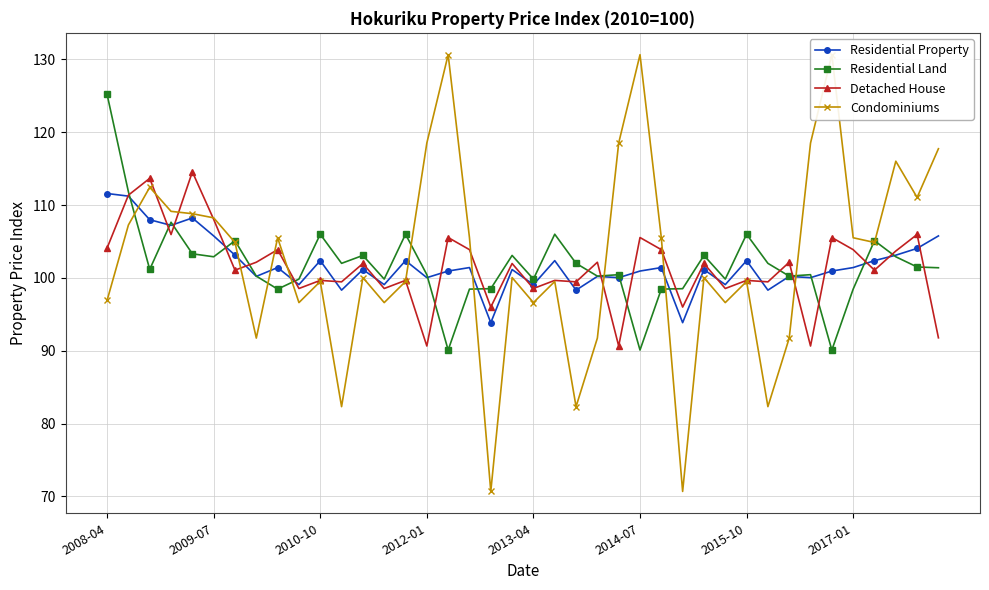

The value of Residential Land at 28 is 52.7. True or false?

False